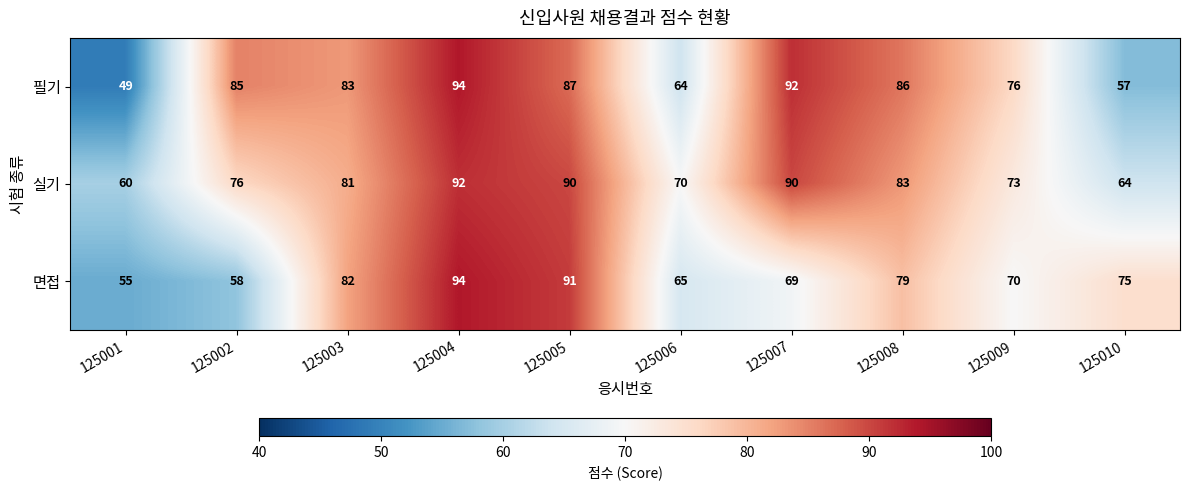

Which series has the largest total across all categories?

실기